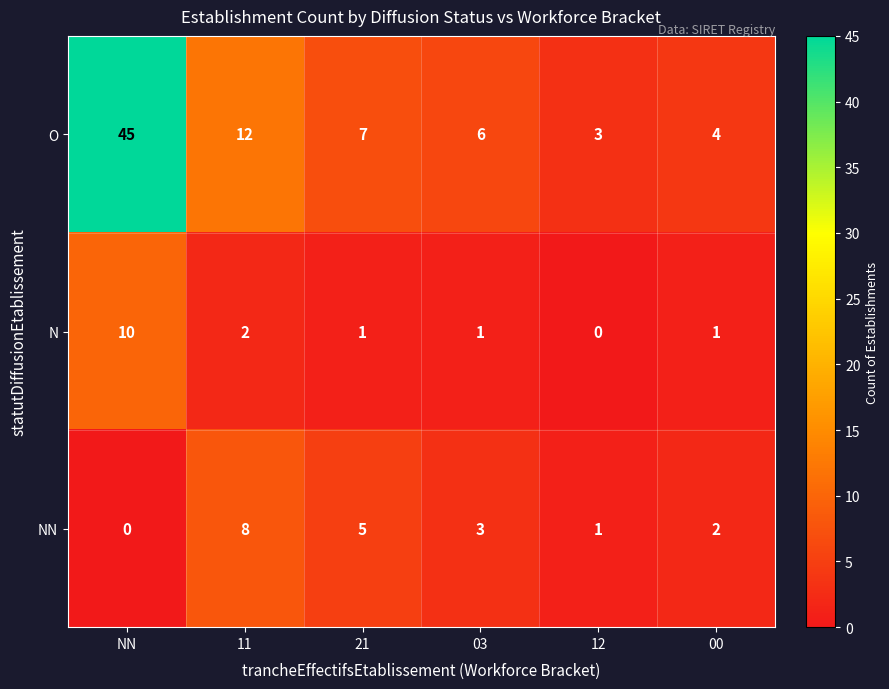

What is the highest value of the O series?

45